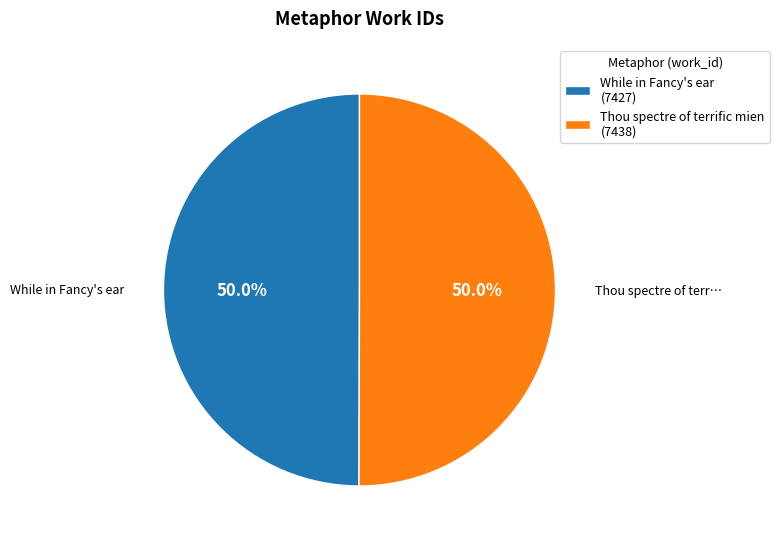

The While in Fancy's ear slice represents 50% of the pie. True or false?

True